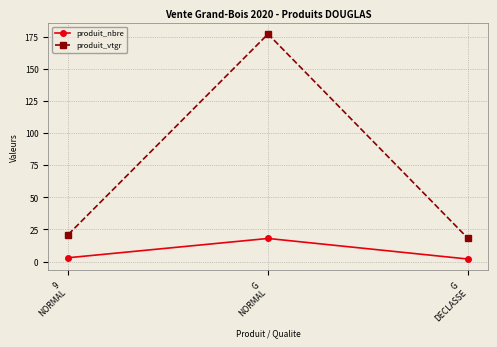

What is the difference between the second highest and minimum values in the produit_nbre series?

1.0